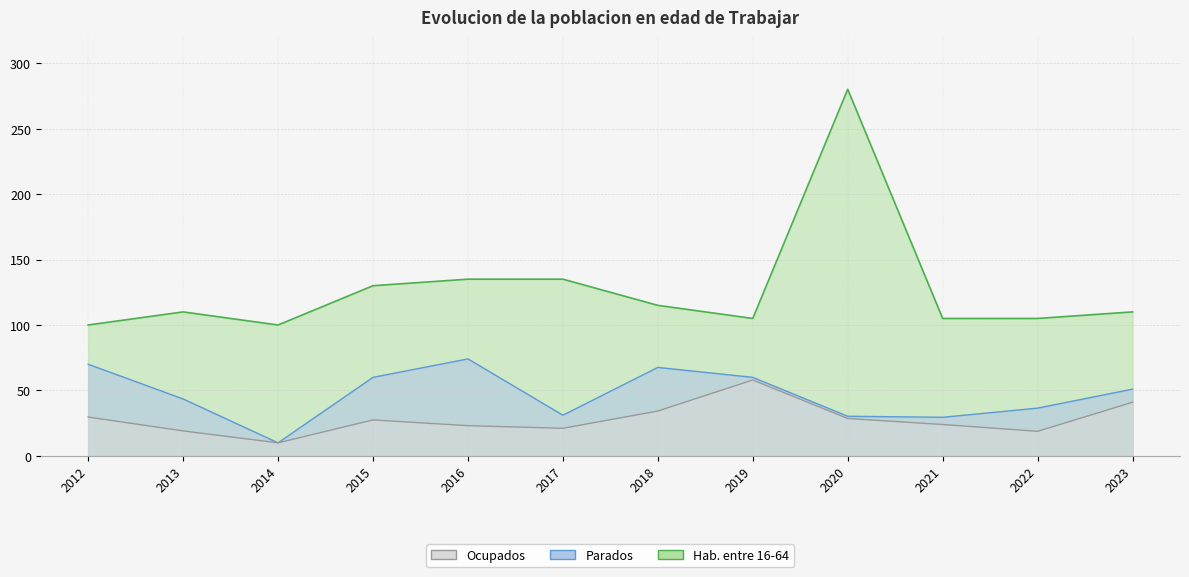

Rank the categories by Ocupados value from highest to lowest.

2019, 2023, 2018, 2012, 2020, 2015, 2021, 2016, 2017, 2013, 2022, 2014